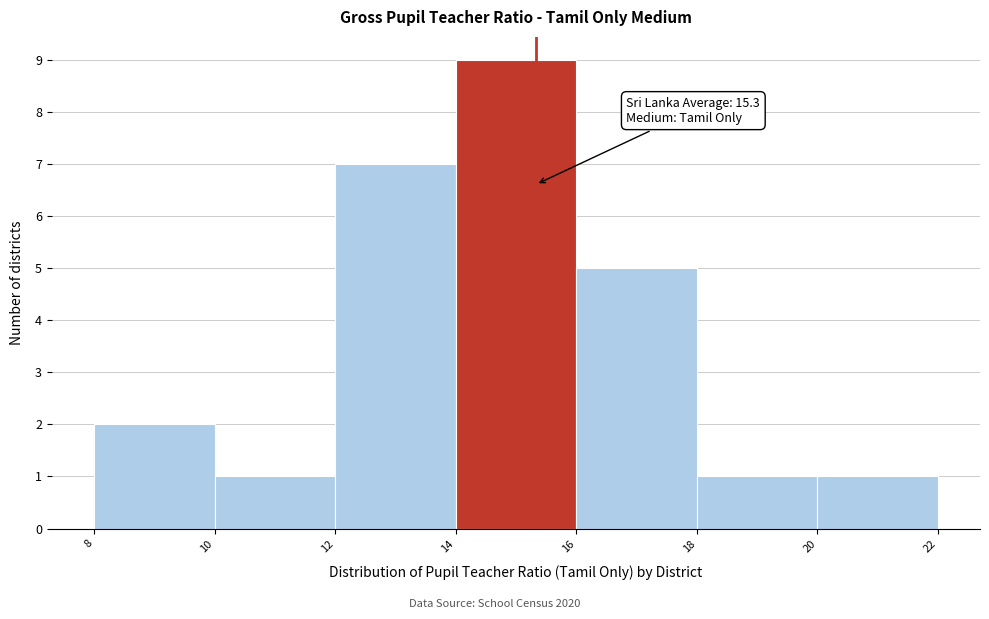

Over which range of the x-axis is the bar tallest?

14 to 16